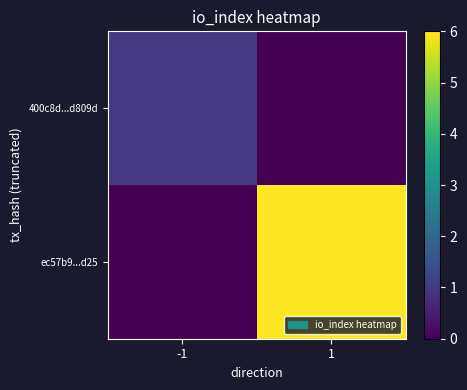

What is the difference between the highest and lowest values at -1?

1